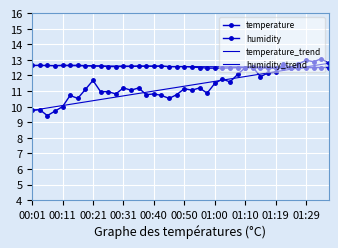

What is the value of the humidity point at the 32nd from the left?

12.2